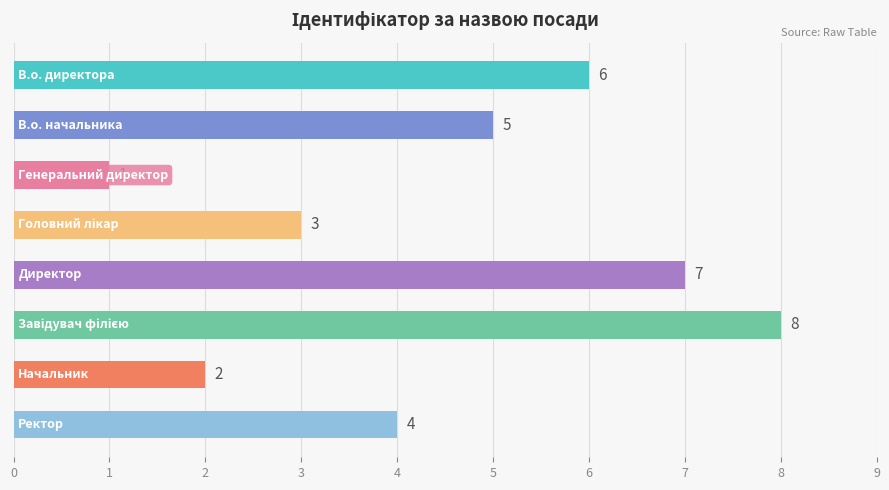

Count the values in the range 3 to 7.

5